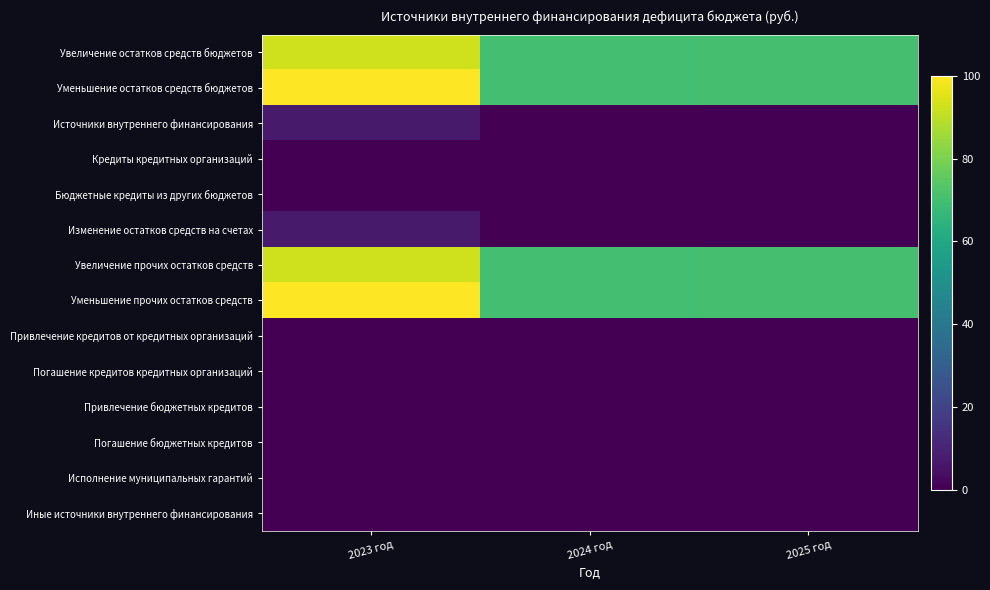

Reading left to right, extract all data points from this chart.

Увеличение остатков средств бюджетов: 2023 год=93.0	2024 год=70.1	2025 год=70.6
Уменьшение остатков средств бюджетов: 2023 год=100.0	2024 год=70.1	2025 год=70.6
Источники внутреннего финансирования: 2023 год=7.0	2024 год=0.0	2025 год=0.0
Кредиты кредитных организаций: 2023 год=0.0	2024 год=0.0	2025 год=0.0
Бюджетные кредиты из других бюджетов: 2023 год=0.0	2024 год=0.0	2025 год=0.0
Изменение остатков средств на счетах: 2023 год=7.0	2024 год=0.0	2025 год=0.0
Увеличение прочих остатков средств: 2023 год=93.0	2024 год=70.1	2025 год=70.6
Уменьшение прочих остатков средств: 2023 год=100.0	2024 год=70.1	2025 год=70.6
Привлечение кредитов от кредитных организаций: 2023 год=0.0	2024 год=0.0	2025 год=0.0
Погашение кредитов кредитных организаций: 2023 год=0.0	2024 год=0.0	2025 год=0.0
Привлечение бюджетных кредитов: 2023 год=0.0	2024 год=0.0	2025 год=0.0
Погашение бюджетных кредитов: 2023 год=0.0	2024 год=0.0	2025 год=0.0
Исполнение муниципальных гарантий: 2023 год=0.0	2024 год=0.0	2025 год=0.0
Иные источники внутреннего финансирования: 2023 год=0.0	2024 год=0.0	2025 год=0.0